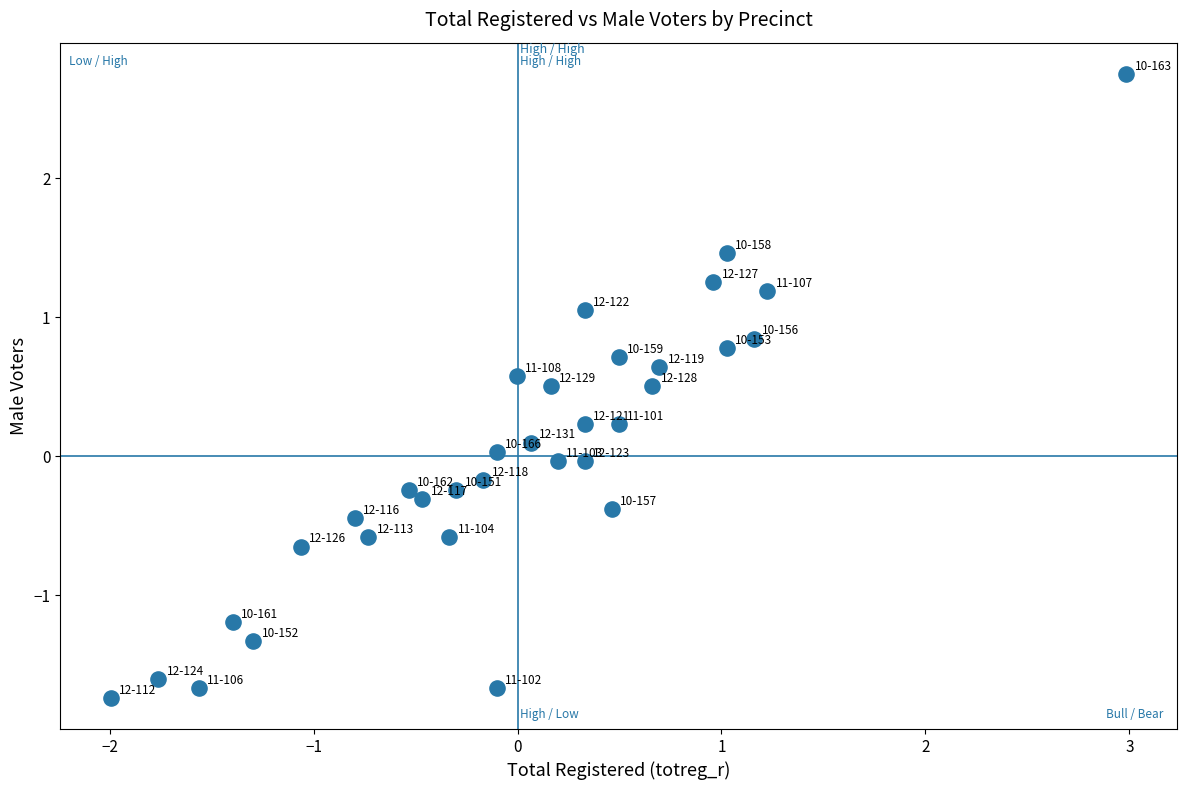

What is the range of Y values (max minus min)?

4.5